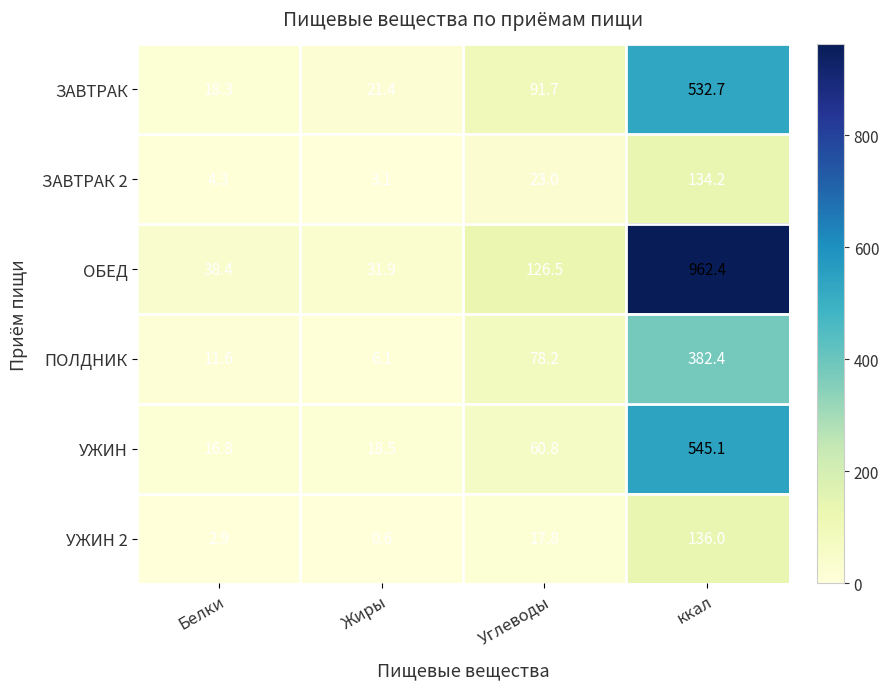

Where does the УЖИН 2 series first go above 17?

Углеводы